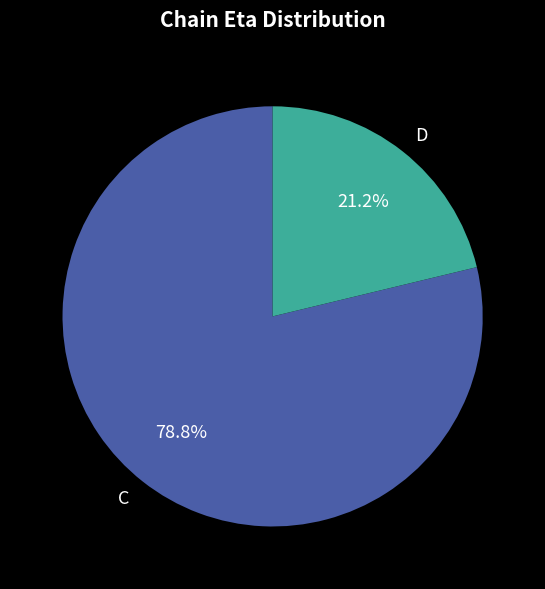

Does any single category account for the majority?

Yes